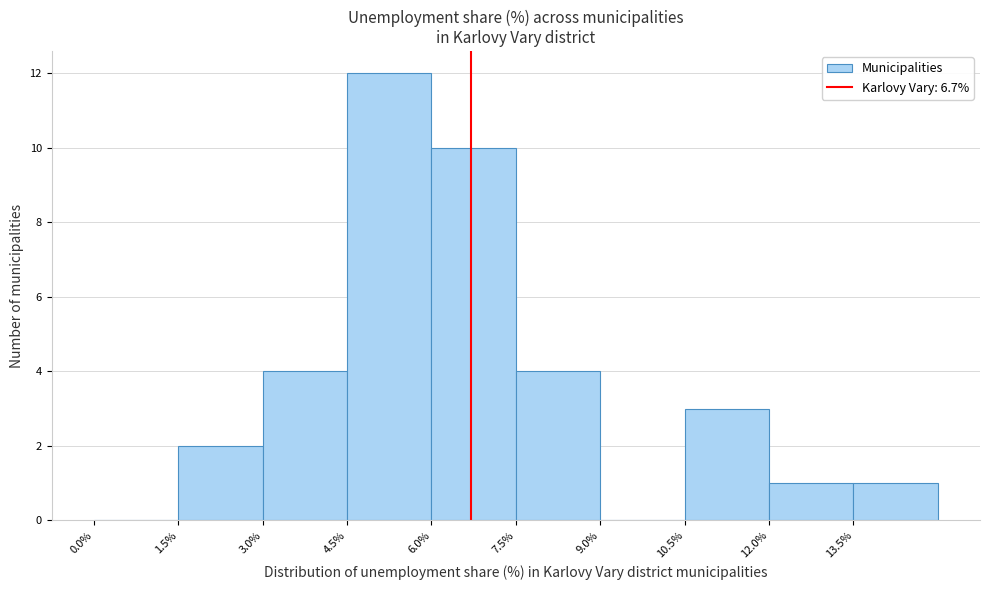

What is the height of the bar covering 6.0 to 7.5 on the x-axis? Neither the bar edges nor the heights are printed on the chart, so give them approximately, as read against the axes.

10